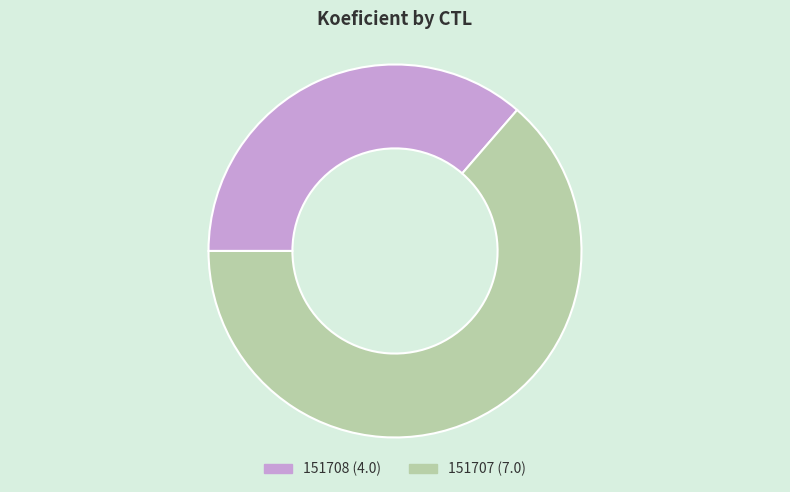

Combined, do 151708 and 151707 account for over 50%?

Yes